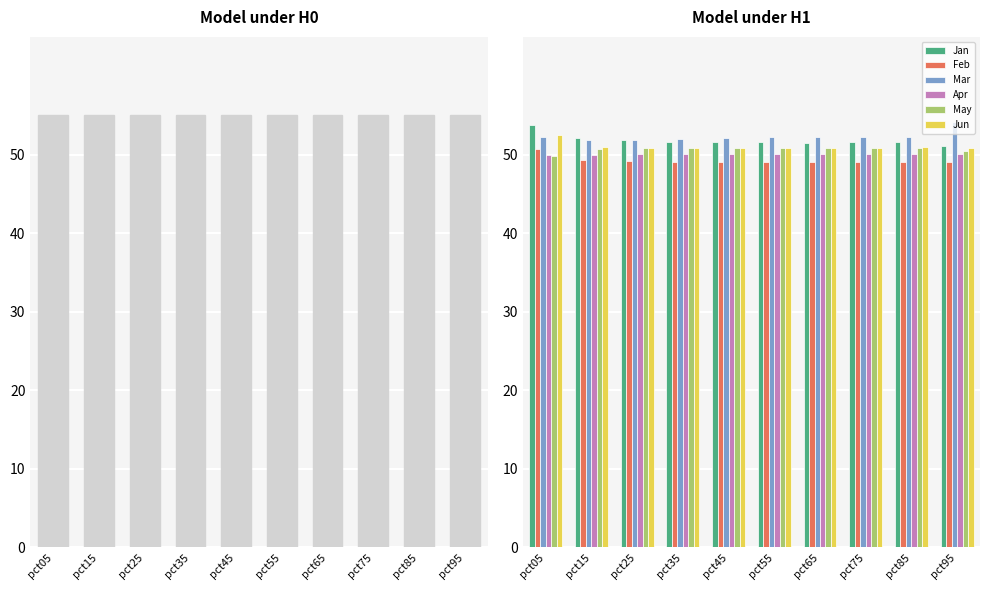

What is the sum of the May values at pct05 and pct95?

100.3